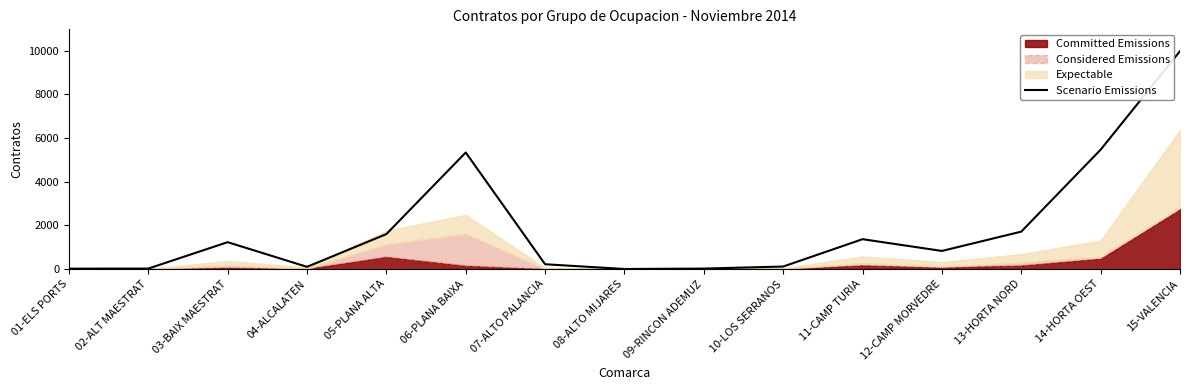

What is the smallest value displayed?

4